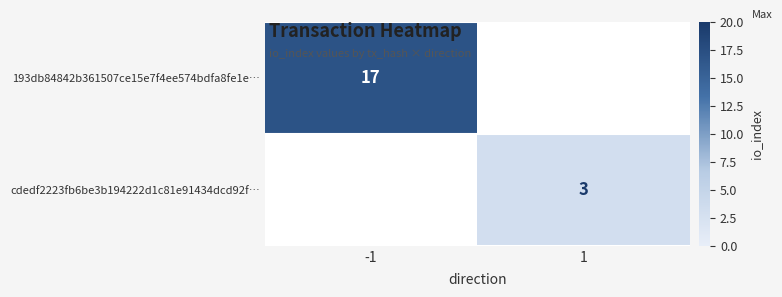

Is it true that 193db84842b361507ce15e7f4ee574bdfa8fe1e… equals 12 at -1?

False